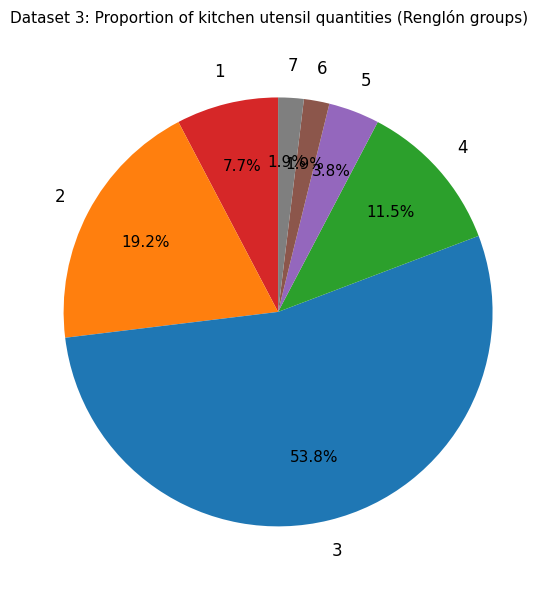

Is there a majority slice in this chart?

Yes